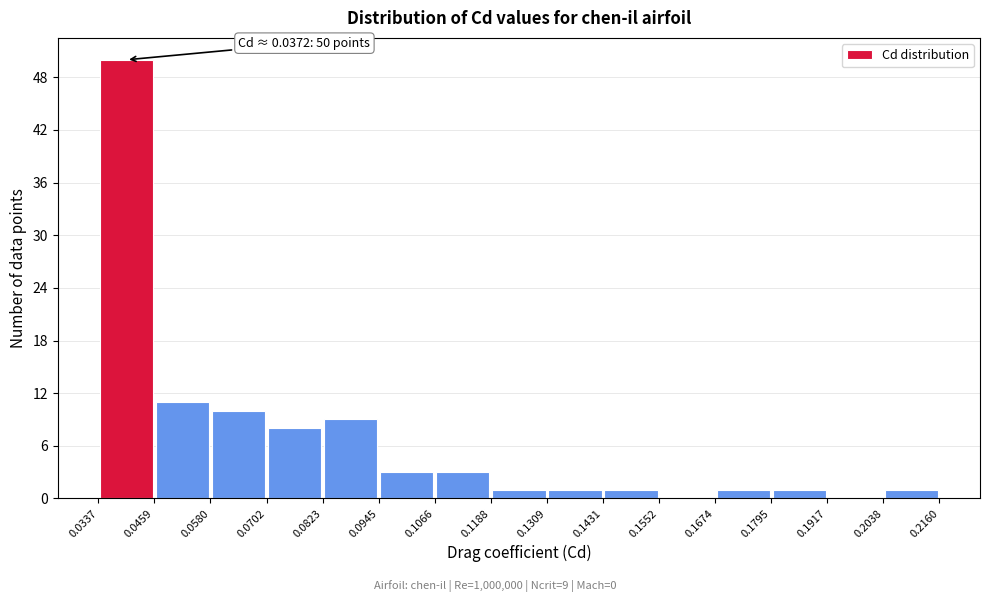

Over which range of the x-axis is the bar tallest?

0.0337 to 0.0459